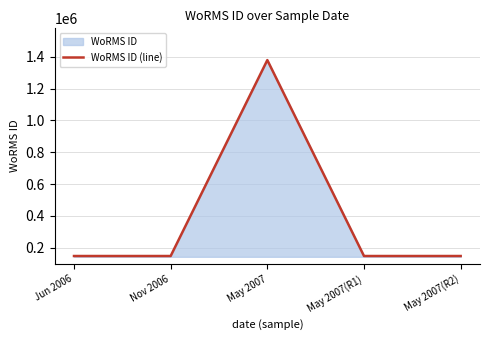

True or false: the data has more than 1 interior local peaks.

False